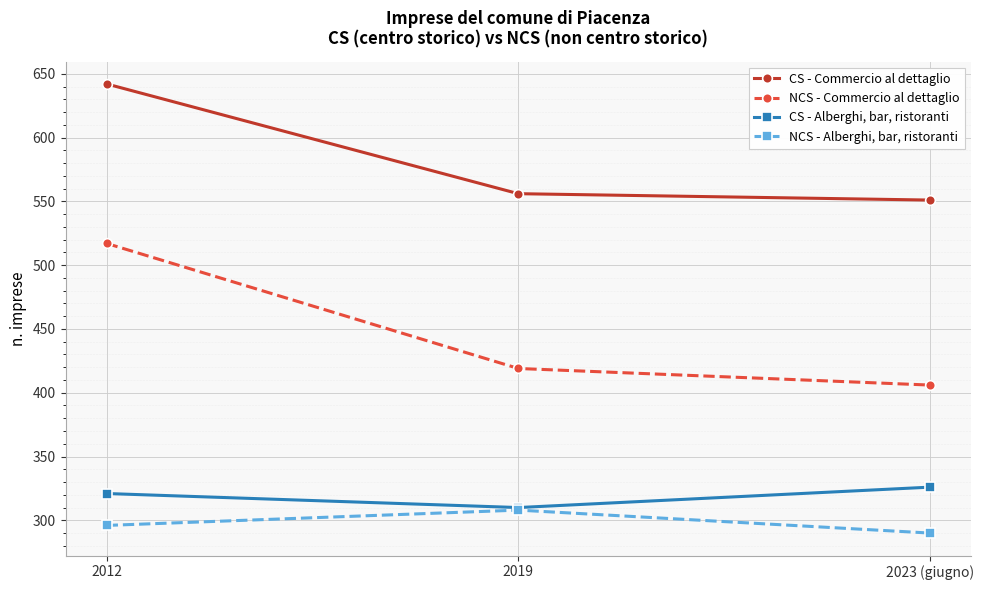

Is this an area chart (filled region under the line)?

No